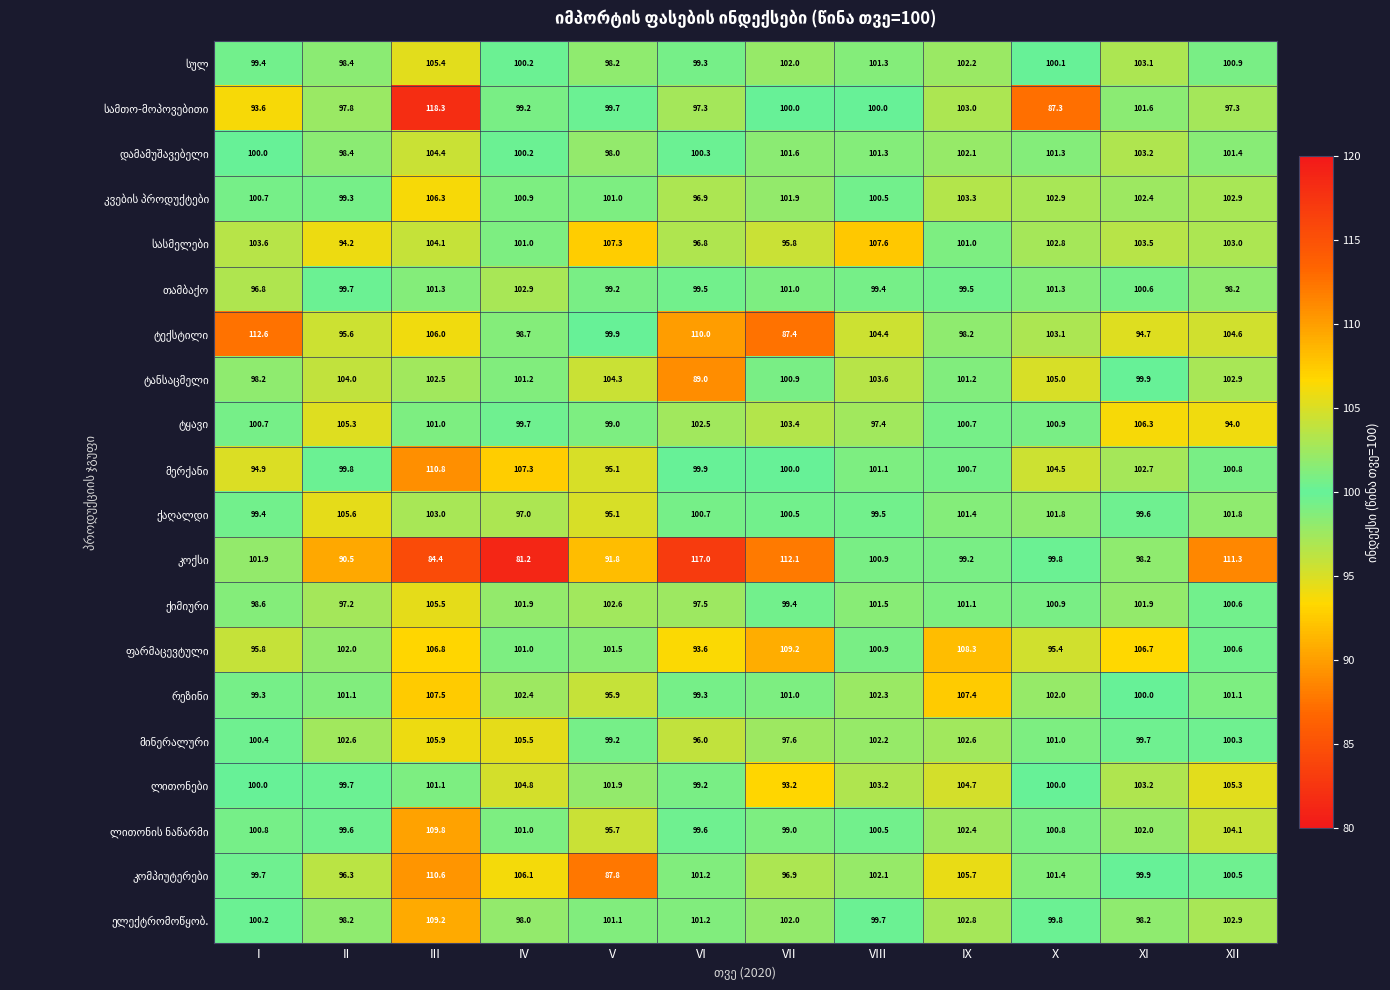

What is the smallest value displayed?

81.2